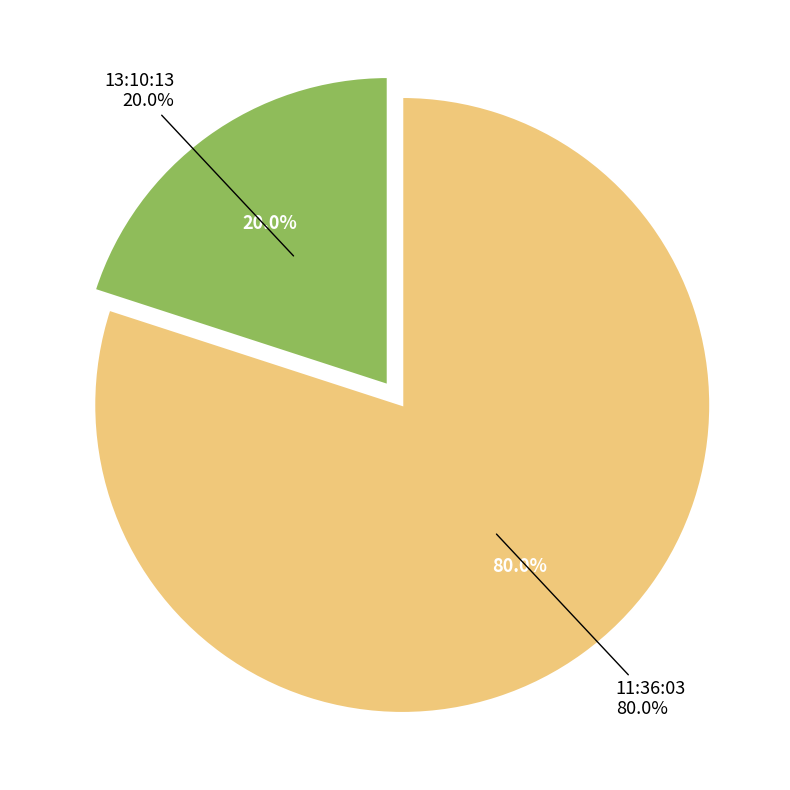

To the nearest percent, what is the difference between the largest and smallest slice percentages?

60%